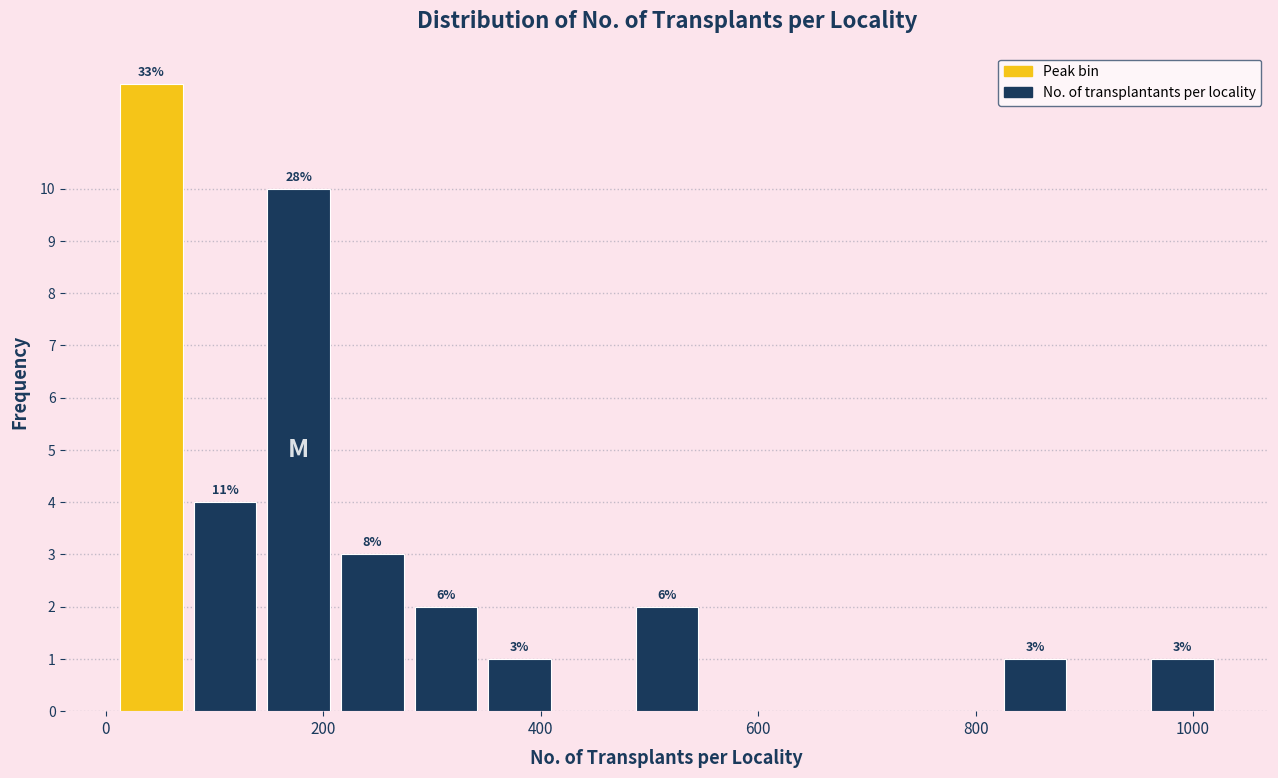

Around what value on the x-axis is the tallest bar? Give the approximate position of its centre, as read against the axis.

40